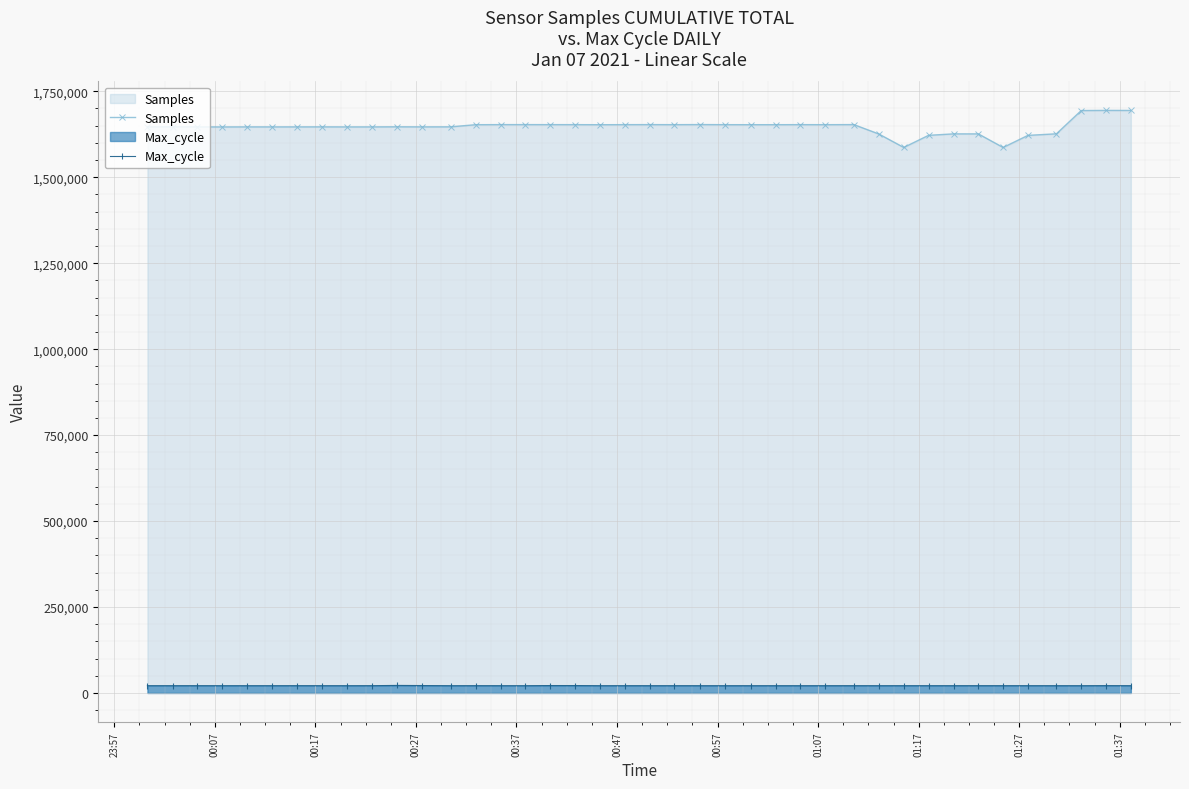

Rank the series by their average value, from lowest to highest.

Max_cycle, Samples